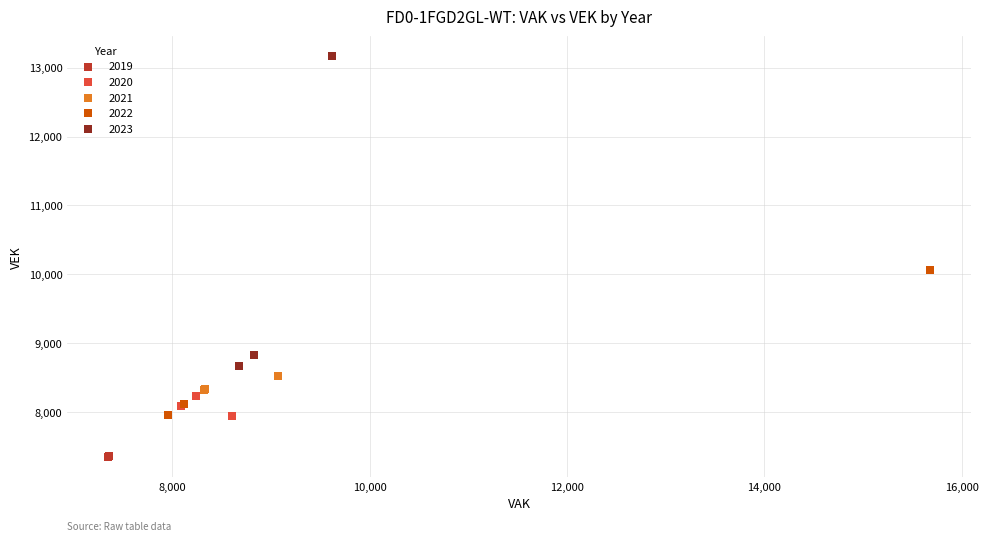

Which series contains the highest Y value?

2023